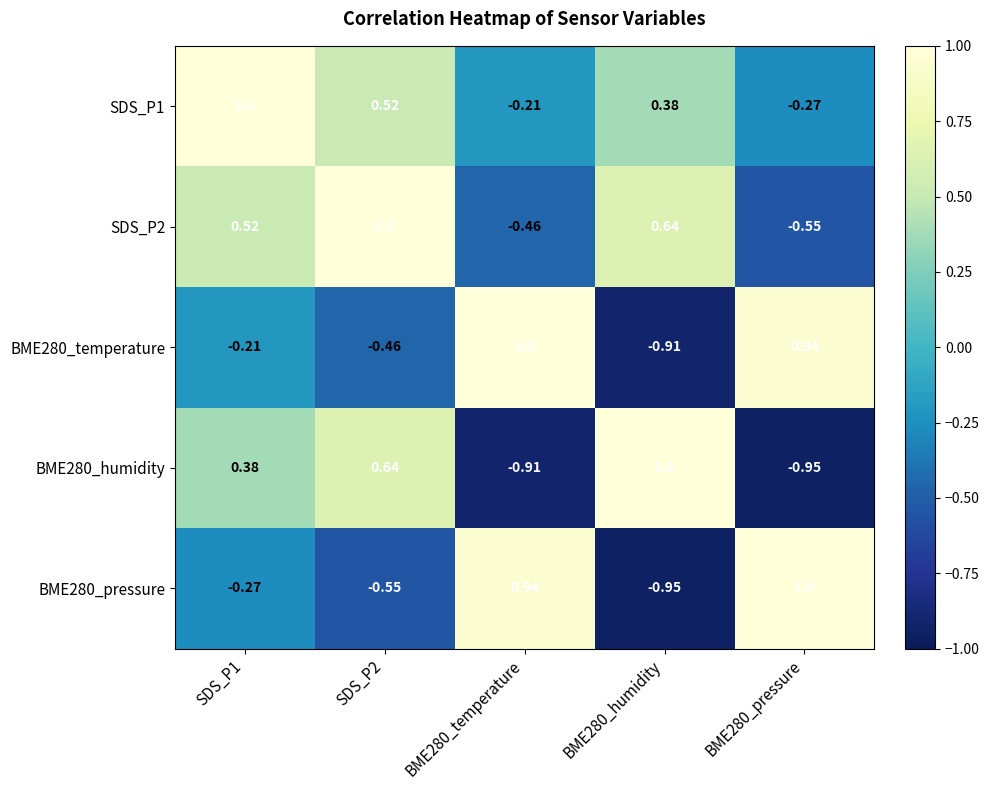

How many values in the BME280_pressure series exceed 0?

2